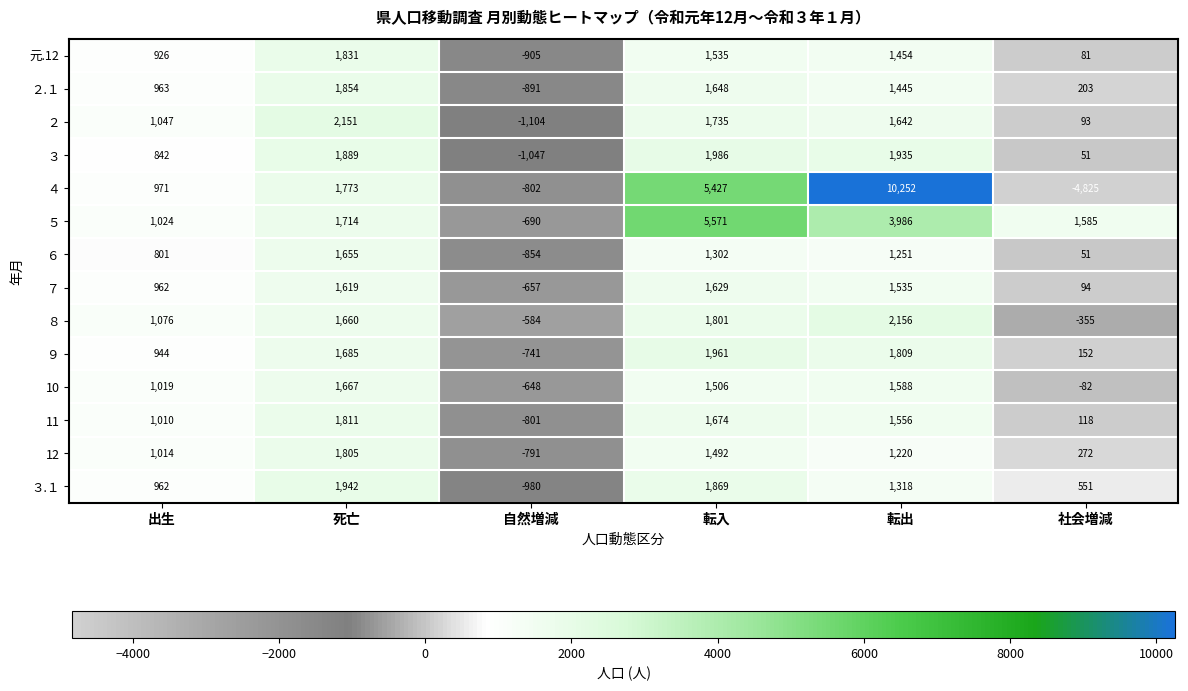

Which series has the largest range (max minus min)?

４